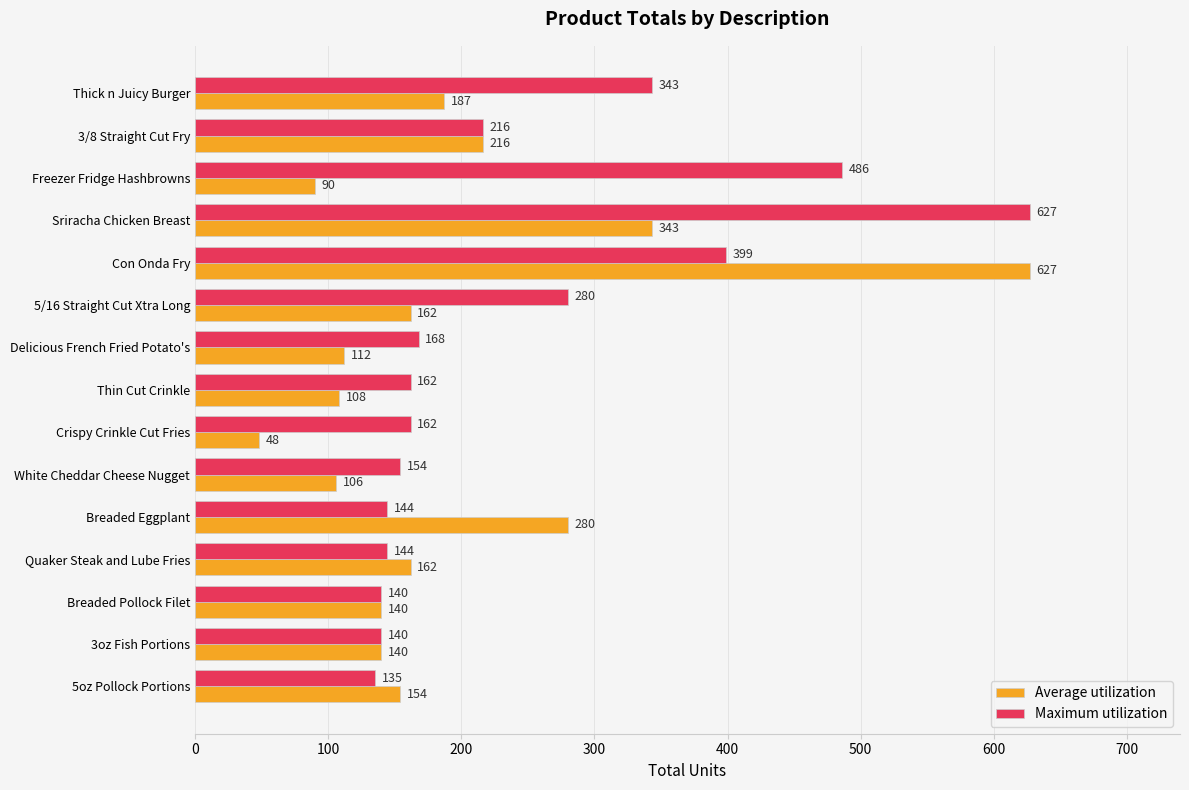

What is the difference between the maximum and minimum values in the Maximum utilization series?

492